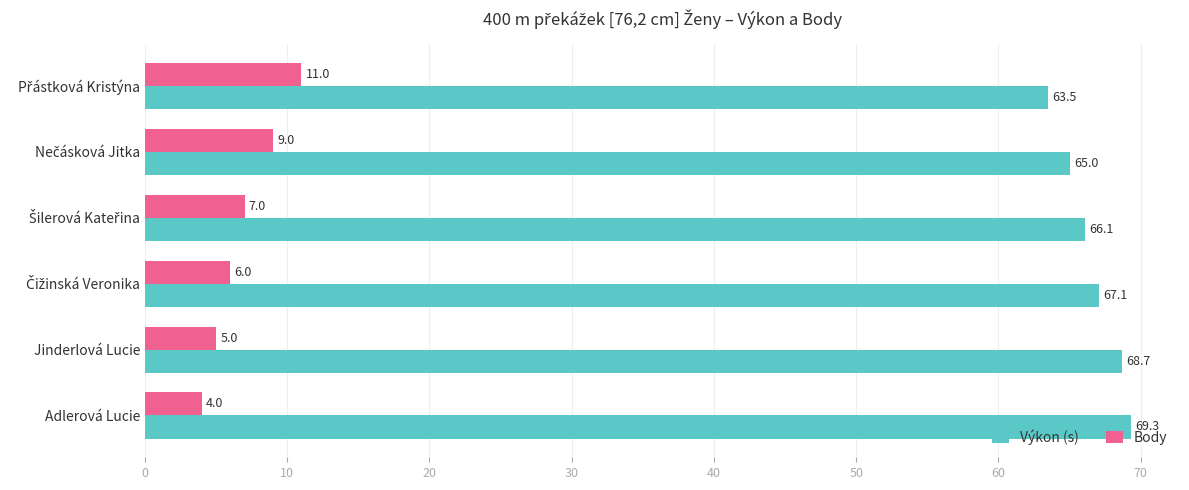

The Výkon (s) series shows 116.6 at Jinderlová Lucie. True or false?

False